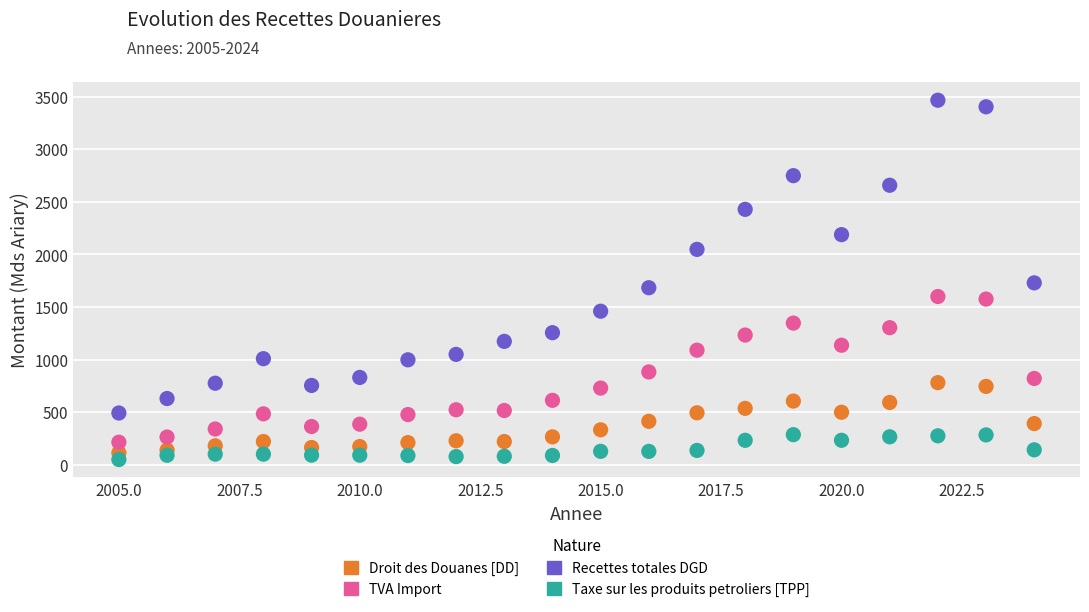

Which series has the largest Y range (max minus min)?

Recettes totales DGD